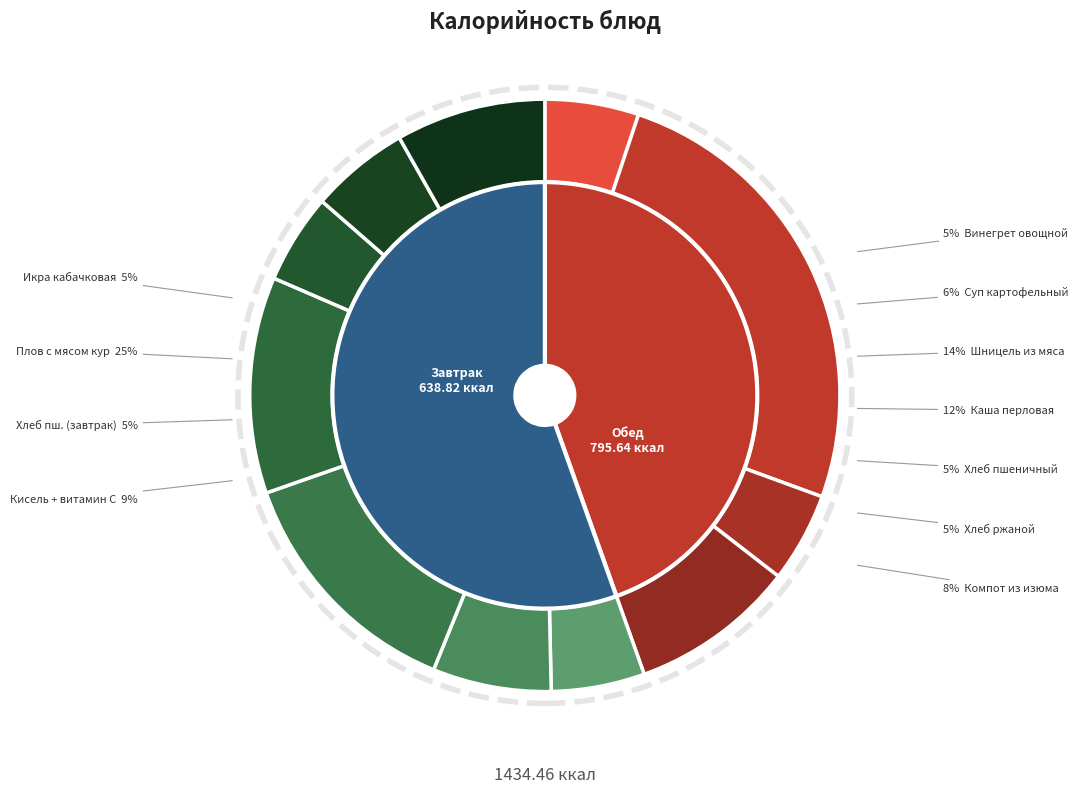

The Компот из изюма + С витамин slice represents 2% of the pie. True or false?

False